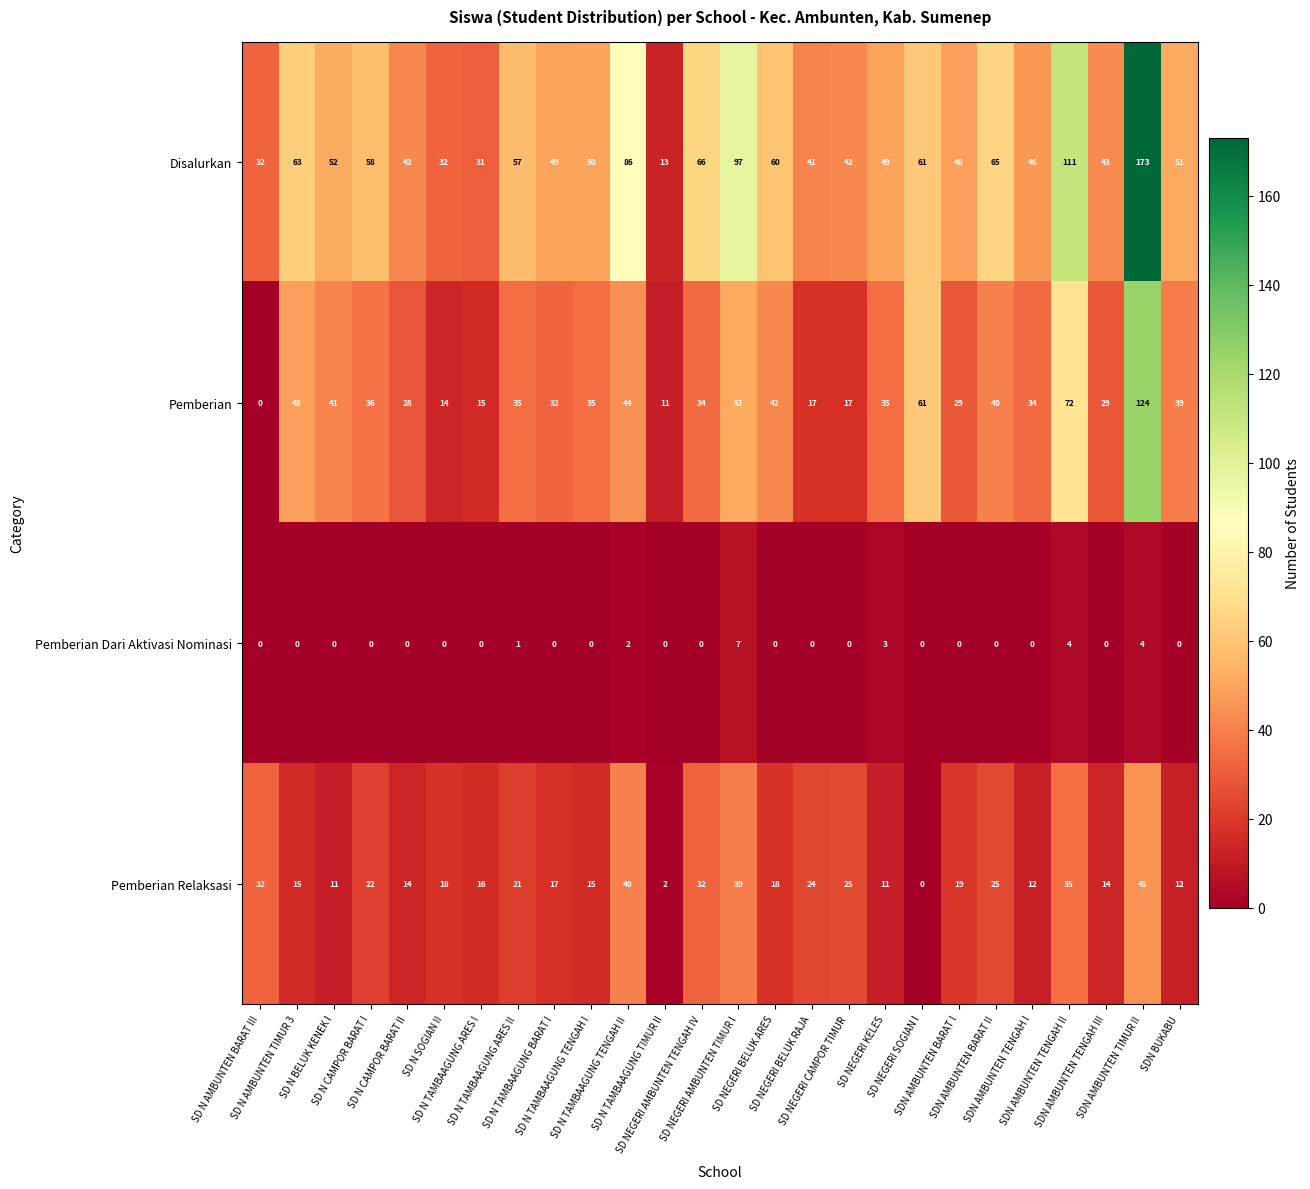

How many series are shown in this chart?

4